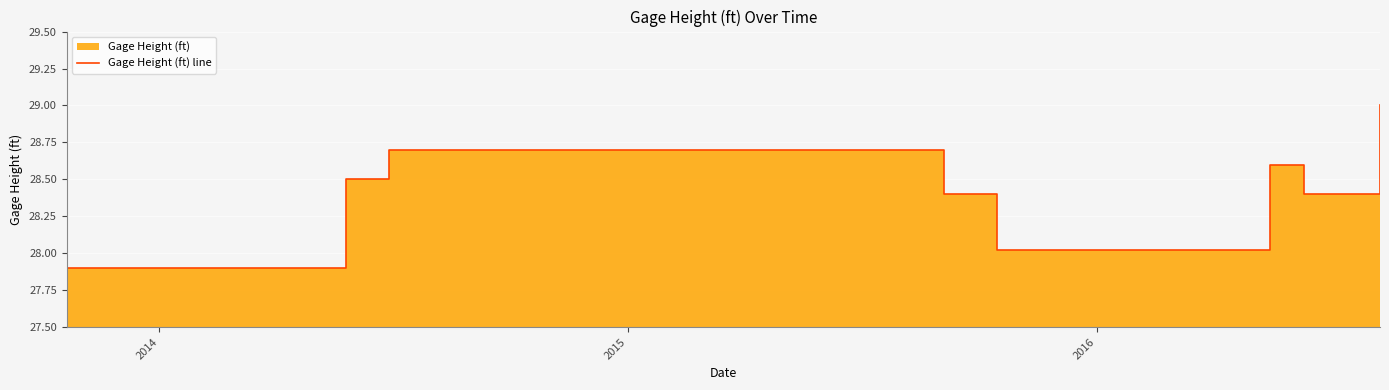

How many distinct data groups are displayed?

1